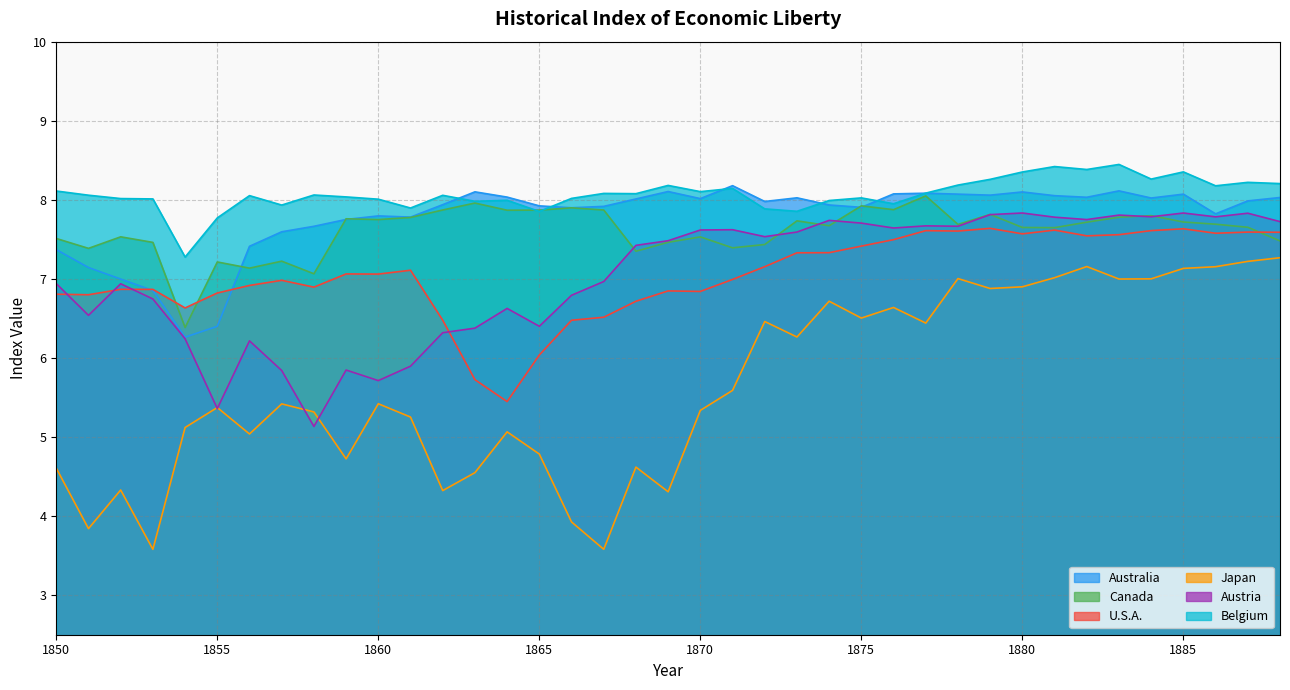

What is the value of the Australia point at the 19th from the left?

8.0